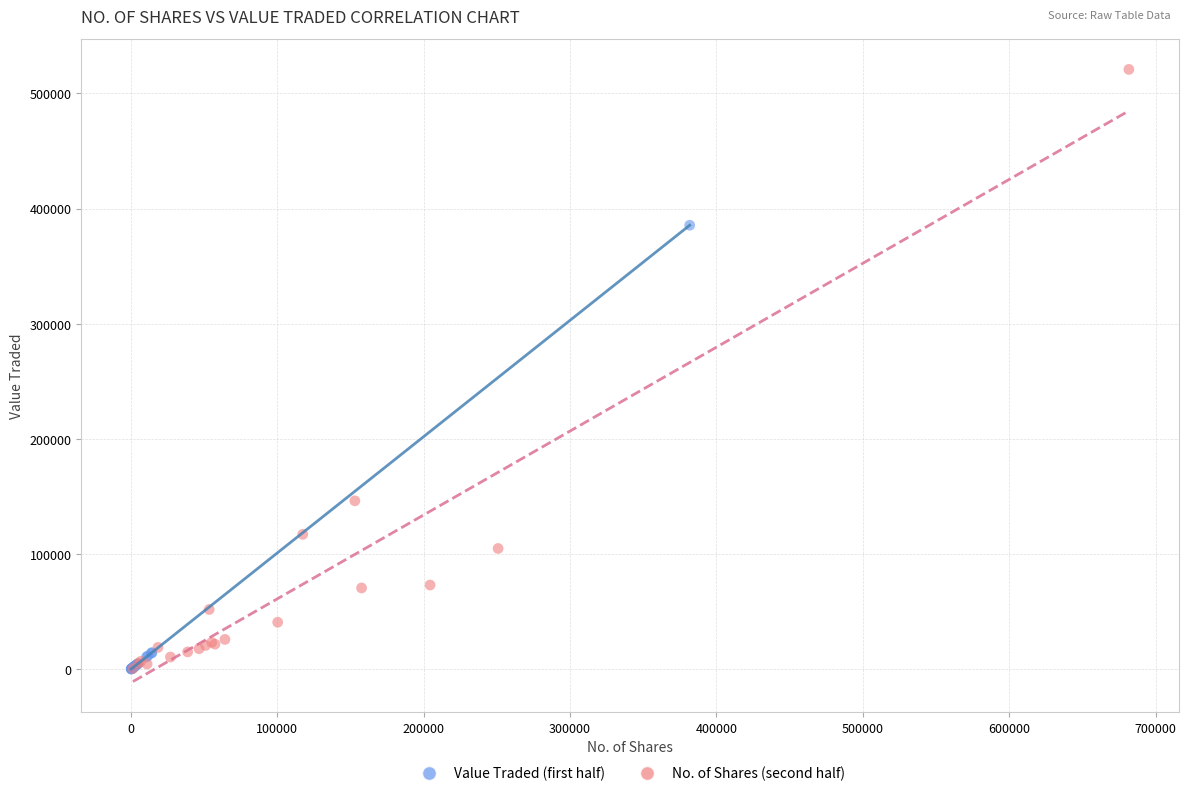

Which series reaches the maximum Y coordinate?

No. of Shares (second half)